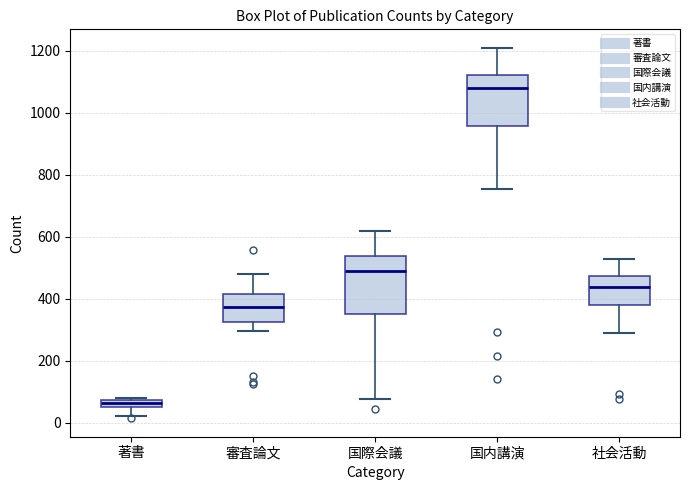

Which box has the highest median line?

国内講演